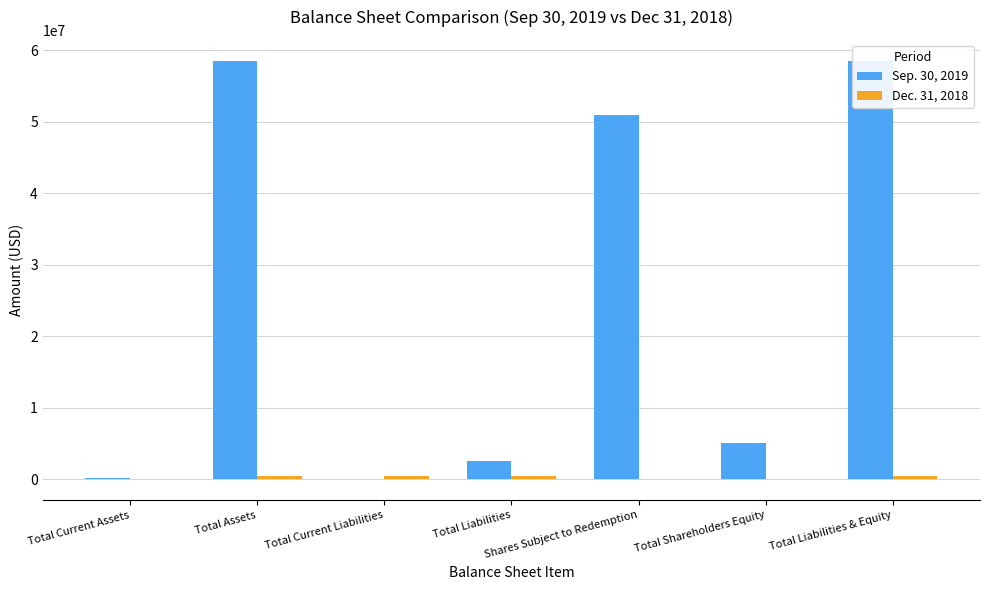

Reading right to left, list all the values displayed in this chart.

Sep. 30, 2019: 58541146	5000008	51016768	2524370	46229	58541146	194972
Dec. 31, 2018: 367083	-35737	0	402820	402820	367083	52937